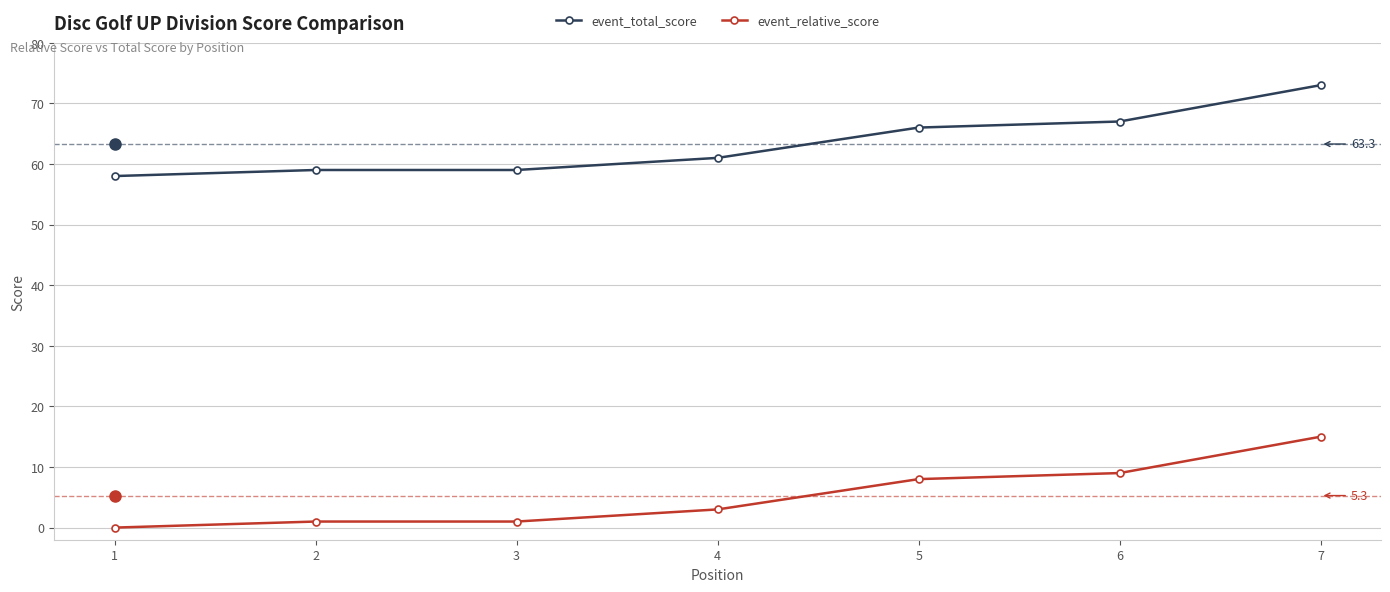

What is the lowest value of the event_total_score series?

58